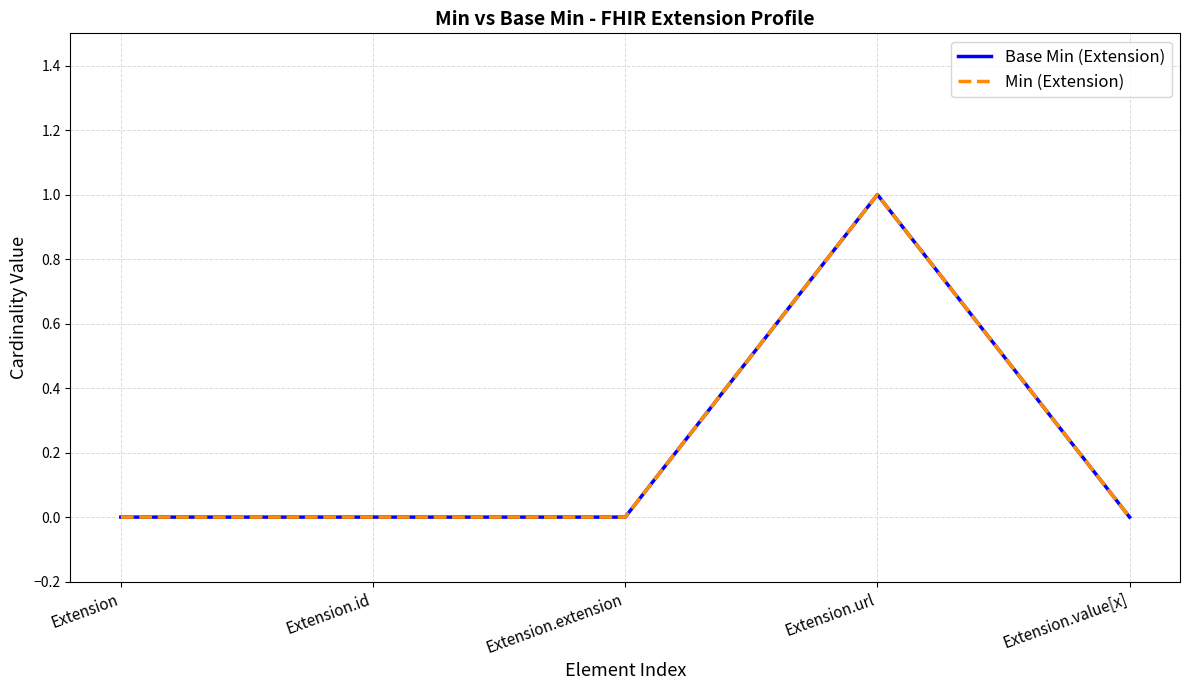

Between Extension.url and Extension.value[x], which is larger?

Extension.url